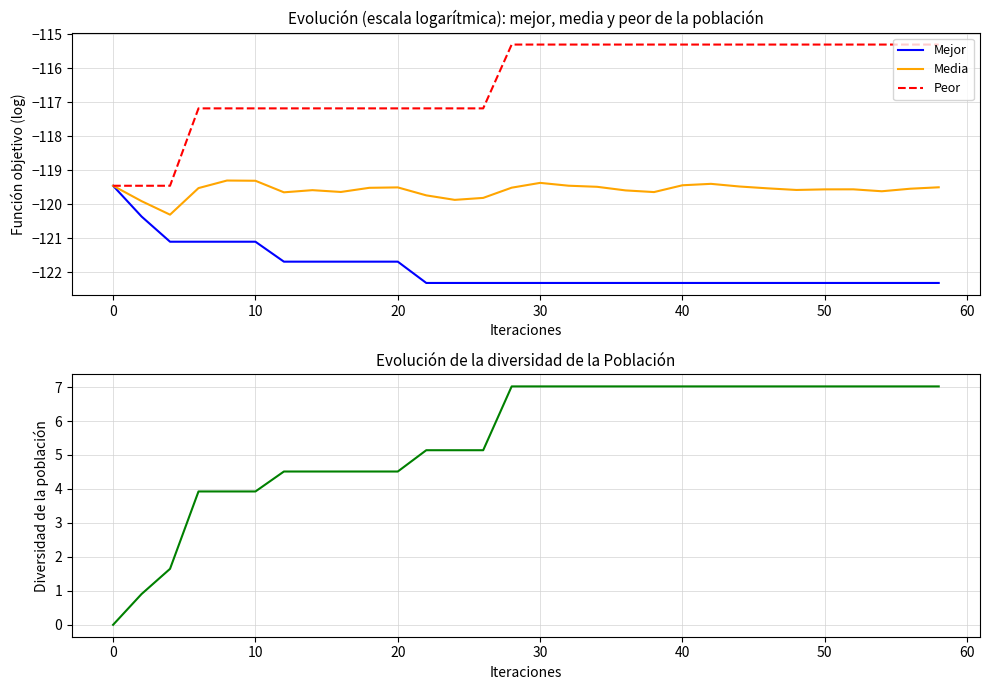

True or false: Mejor has a value of -189.1 at 50.

False